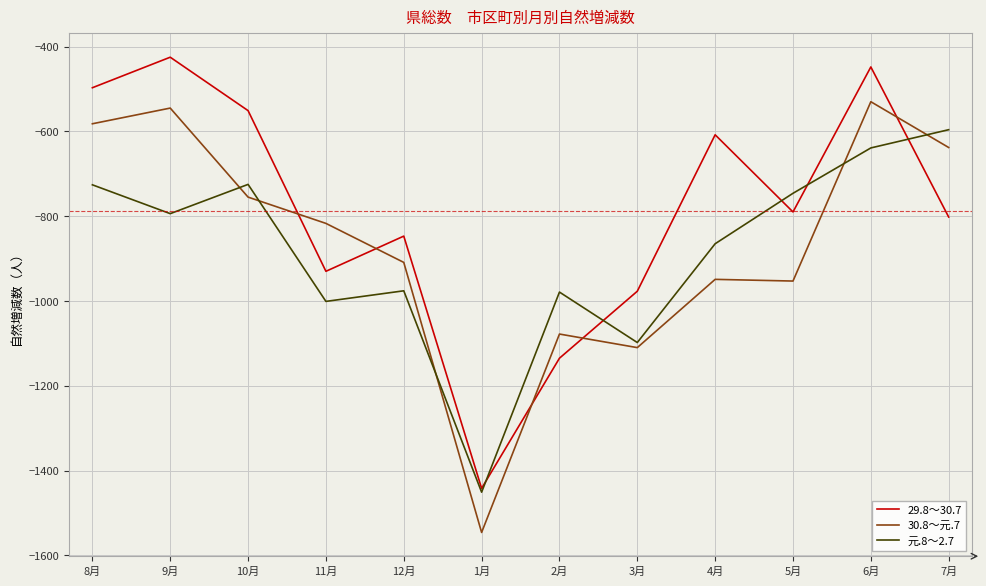

Which series ends up on top after the final intersection of 29.8～30.7 and 元.8～2.7?

元.8～2.7